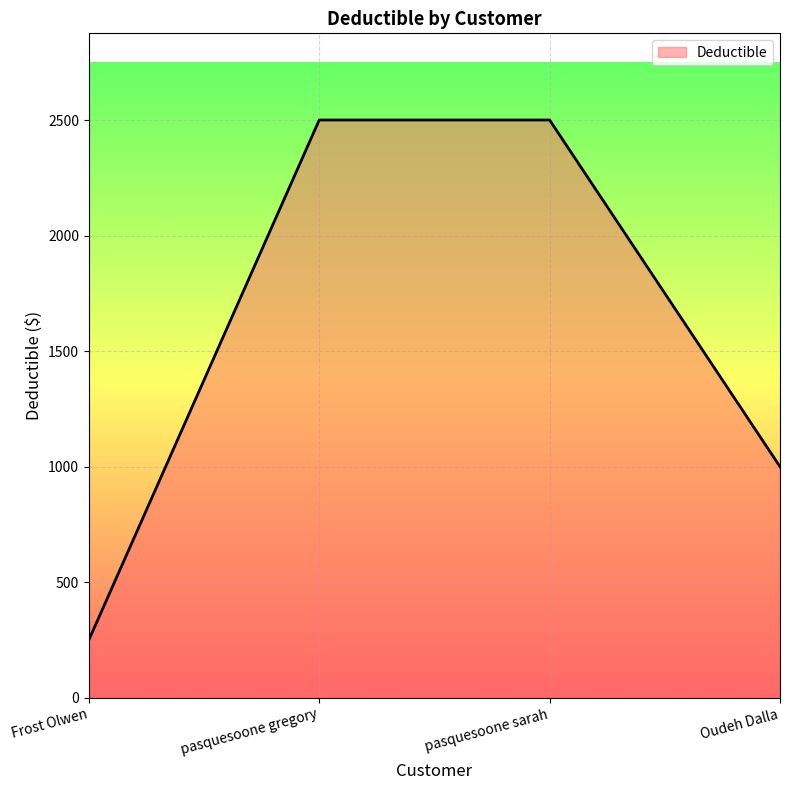

Which label corresponds to the smallest value in the chart?

Frost Olwen